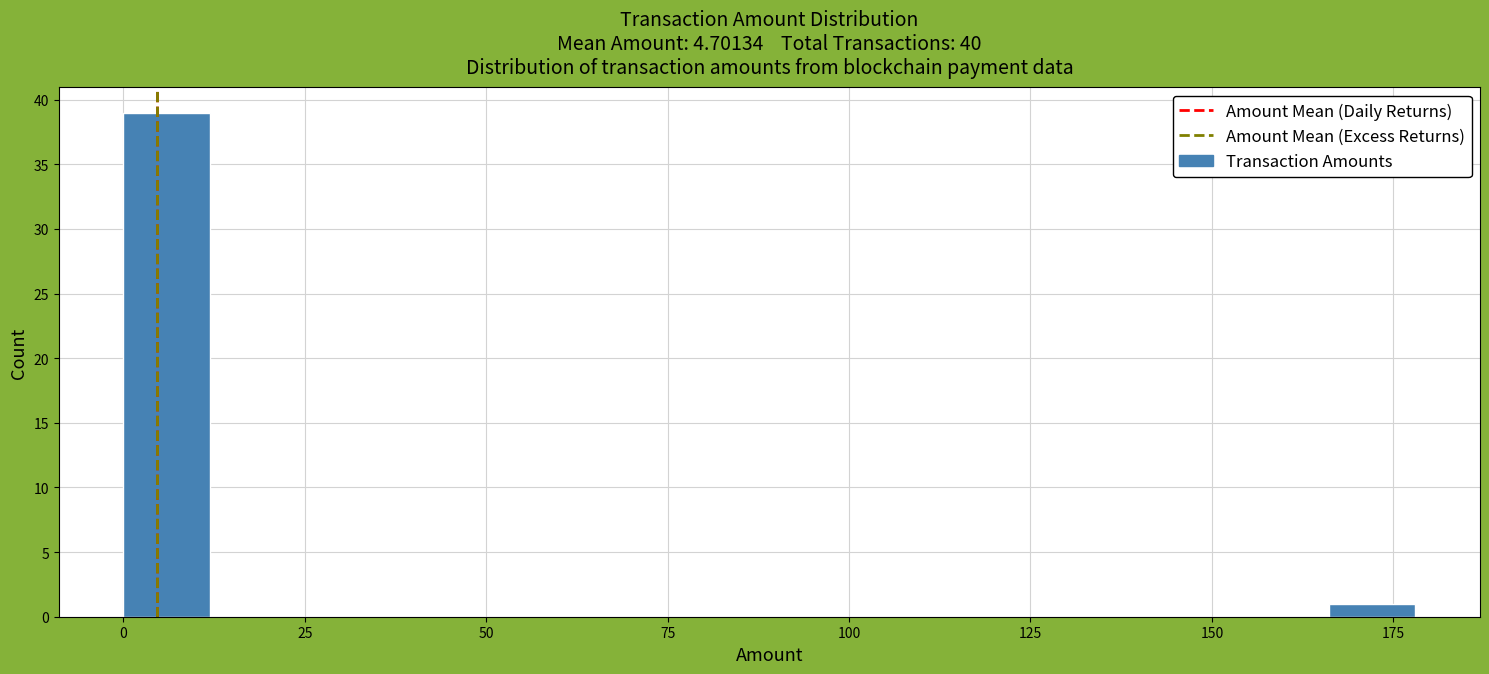

Read against the x-axis, roughly where is the centre of the tallest bar?

5